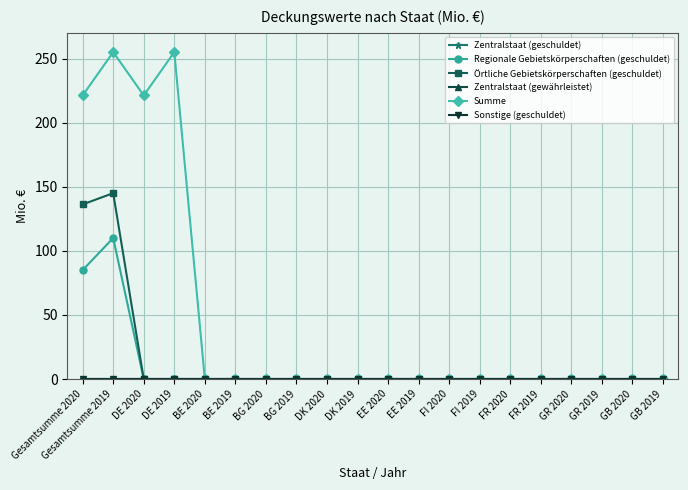

The Örtliche Gebietskörperschaften (geschuldet) series shows 0.0 at FR 2020. True or false?

True